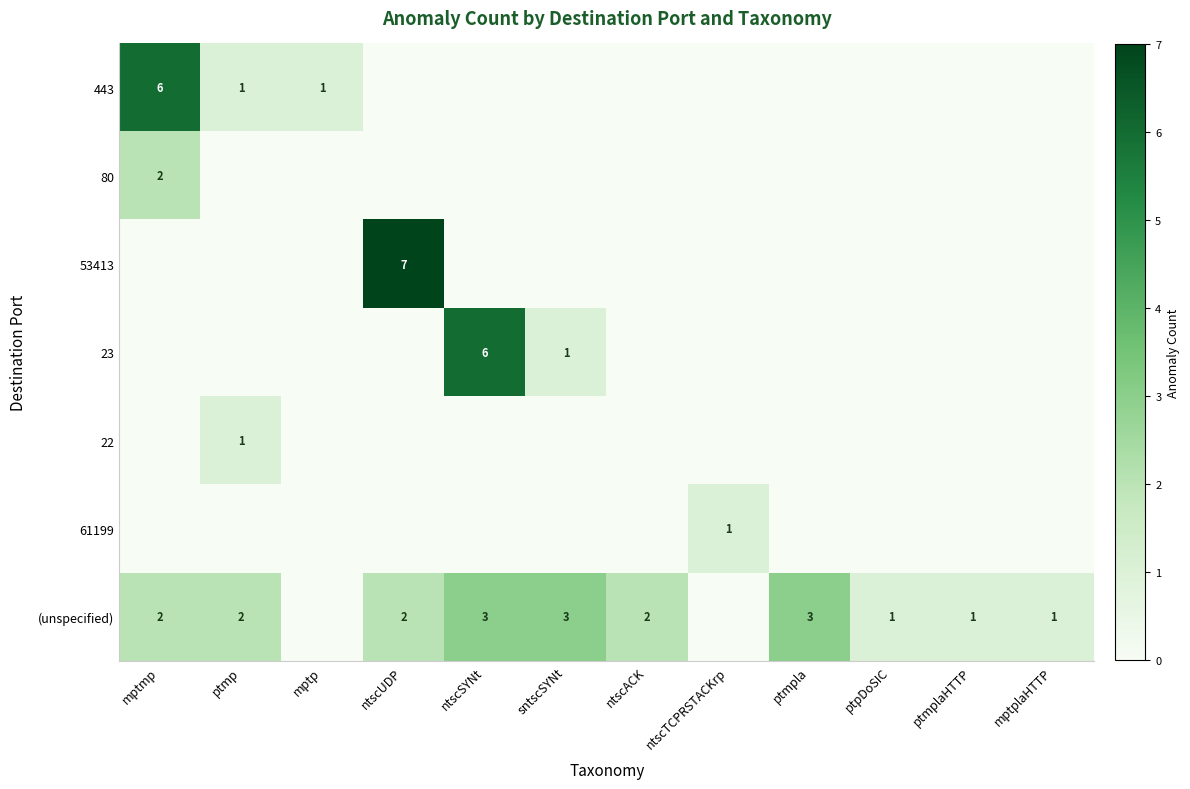

What is the maximum value shown in the chart?

7